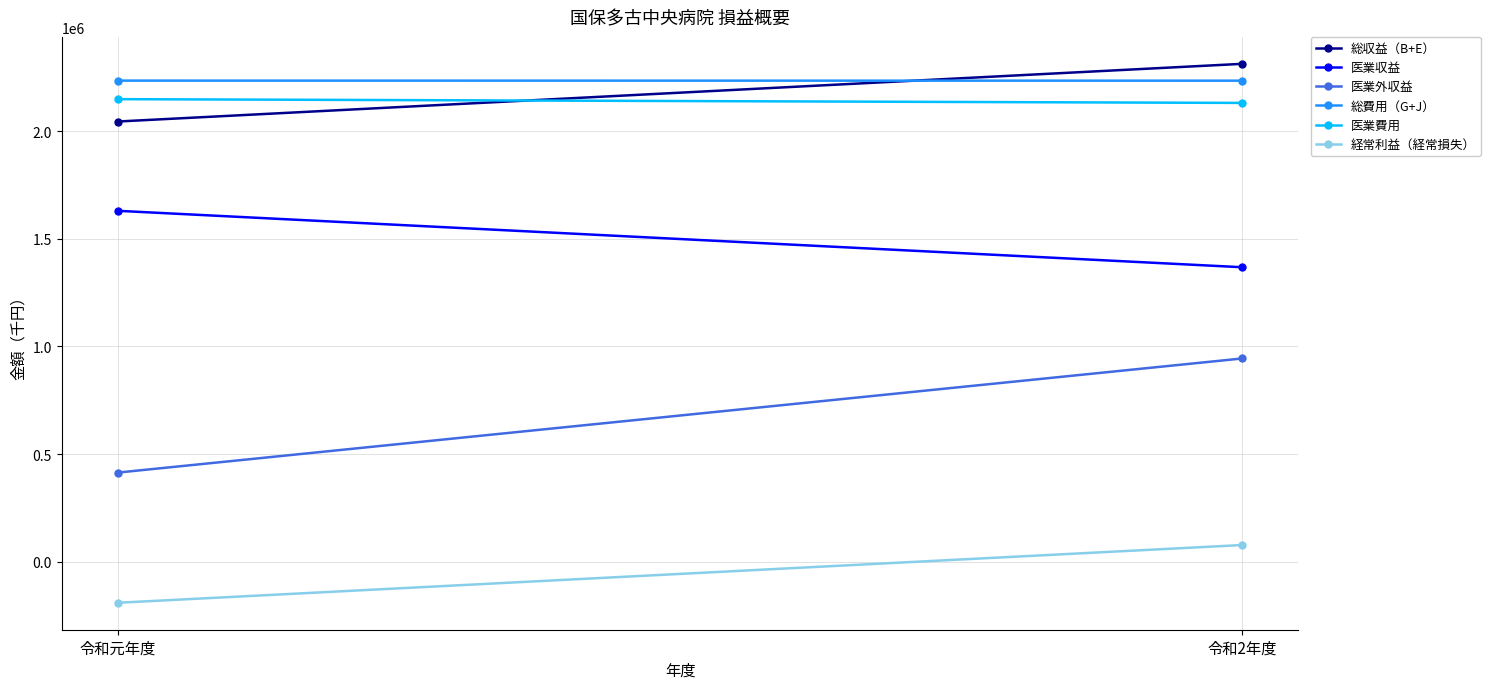

At which label is 総収益（B+E） closest to 2178271?

令和元年度